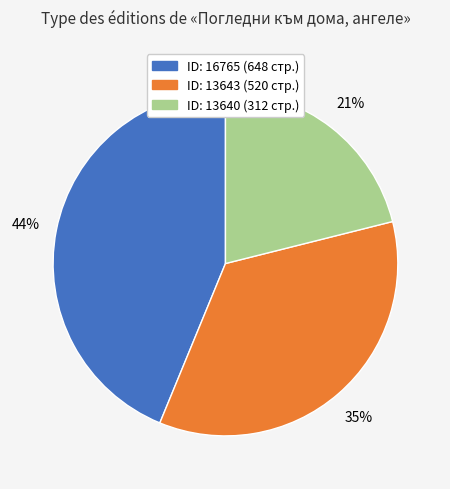

To the nearest percent, what is the average slice percentage?

33%